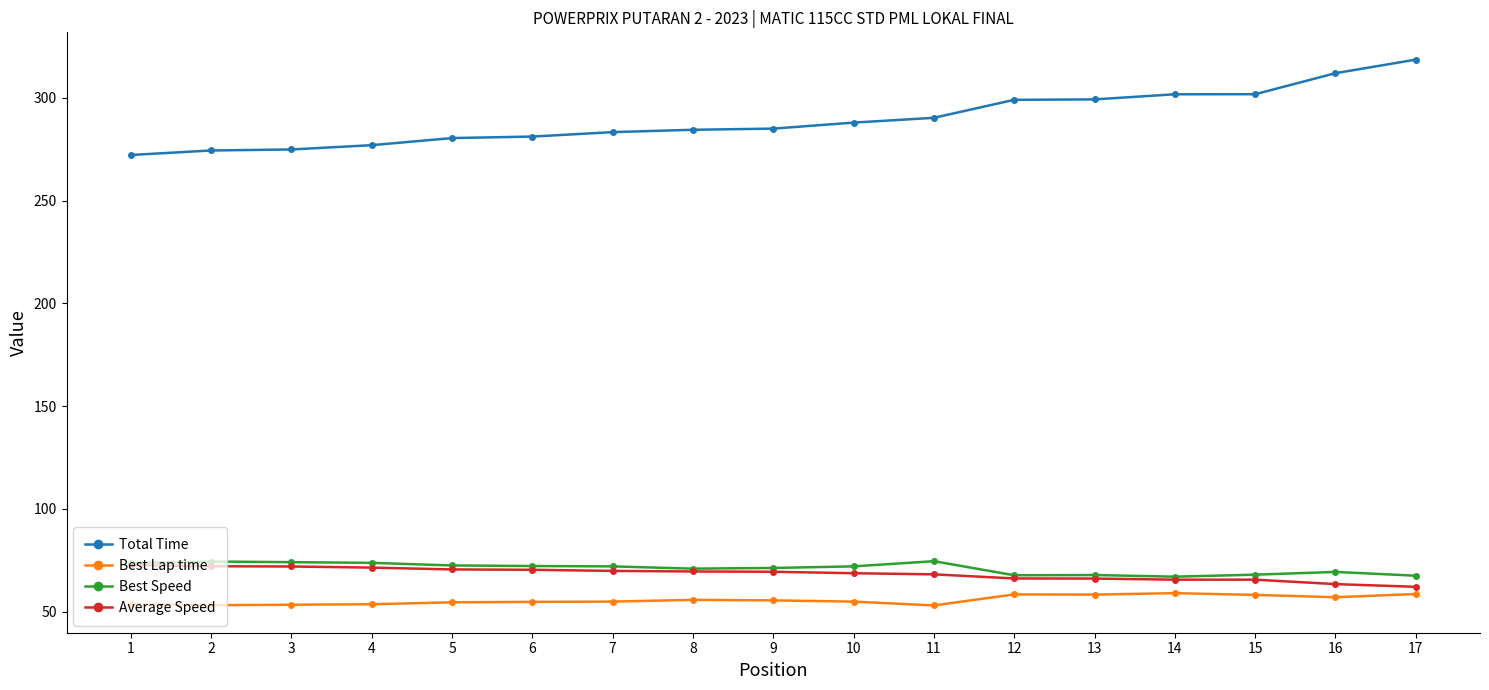

What are all the series names shown in the legend?

Total Time, Best Lap time, Best Speed, Average Speed